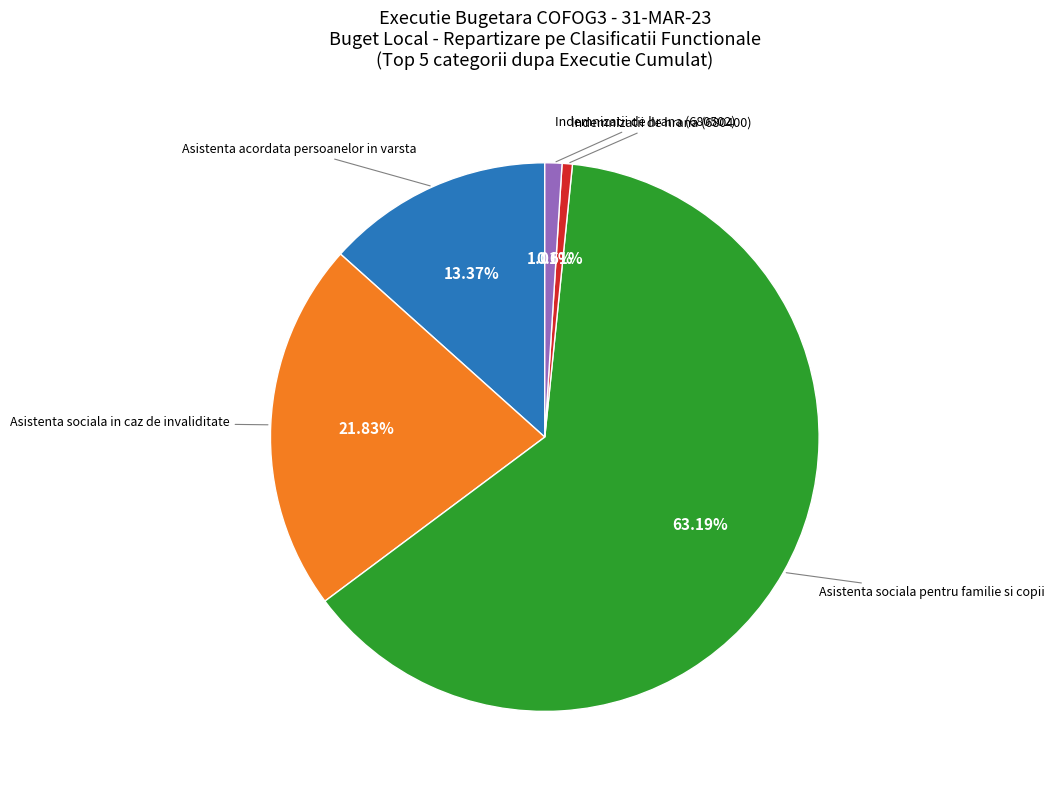

What is the majority slice?

Asistenta sociala pentru familie si copii